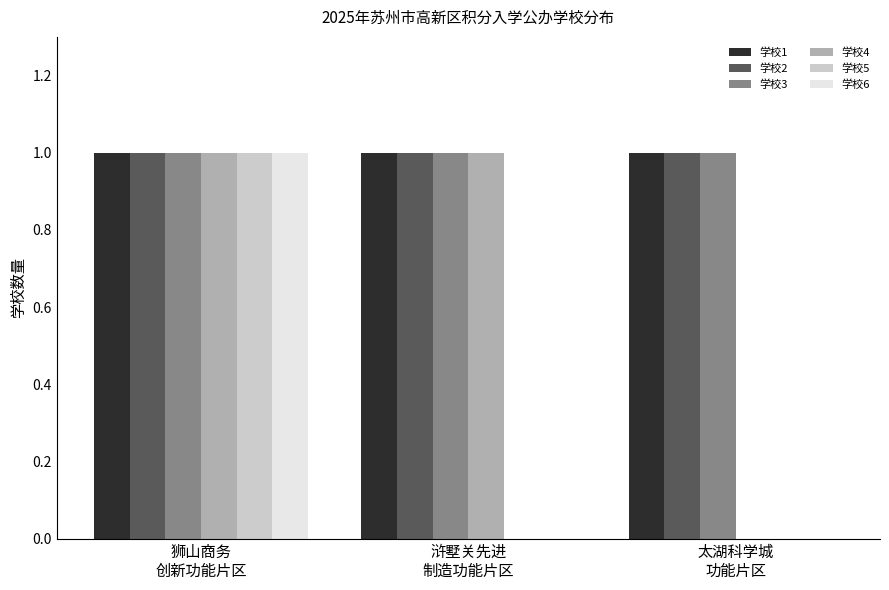

What is the sum of all 学校3 values?

3